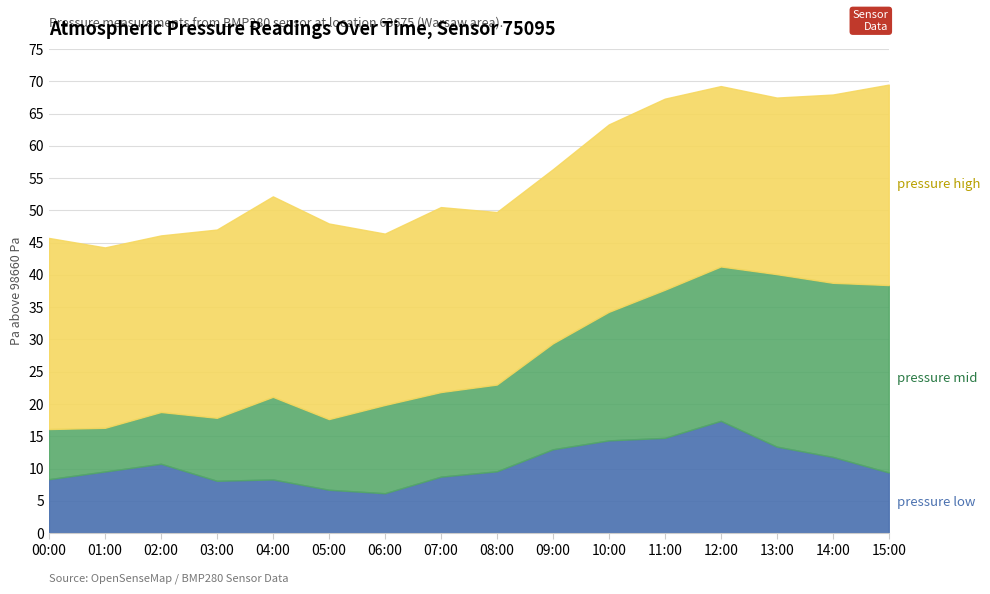

Reading left to right, list all the values displayed in this chart.

pressure_low: 00:00=98668.4	01:00=98669.5	02:00=98670.7	03:00=98668.1	04:00=98668.3	05:00=98666.7	06:00=98666.2	07:00=98668.7	08:00=98669.6	09:00=98673.0	10:00=98674.4	11:00=98674.8	12:00=98677.4	13:00=98673.4	14:00=98671.8	15:00=98669.4
pressure_mid: 00:00=98667.8	01:00=98666.8	02:00=98668.0	03:00=98669.8	04:00=98672.8	05:00=98670.9	06:00=98673.7	07:00=98673.1	08:00=98673.4	09:00=98676.4	10:00=98679.9	11:00=98682.9	12:00=98683.9	13:00=98686.7	14:00=98687.0	15:00=98689.0
pressure_high: 00:00=98689.6	01:00=98687.9	02:00=98687.4	03:00=98689.2	04:00=98691.1	05:00=98690.3	06:00=98686.6	07:00=98688.7	08:00=98686.7	09:00=98687.0	10:00=98689.0	11:00=98689.6	12:00=98687.9	13:00=98687.4	14:00=98689.2	15:00=98691.1